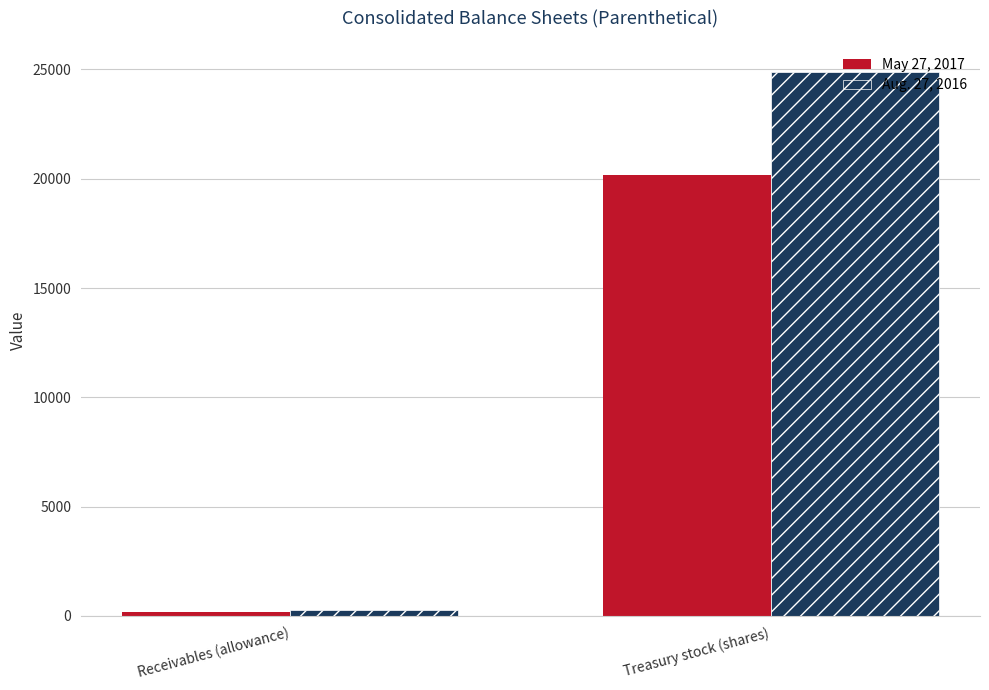

At how many categories does at least one series exceed 10952?

1